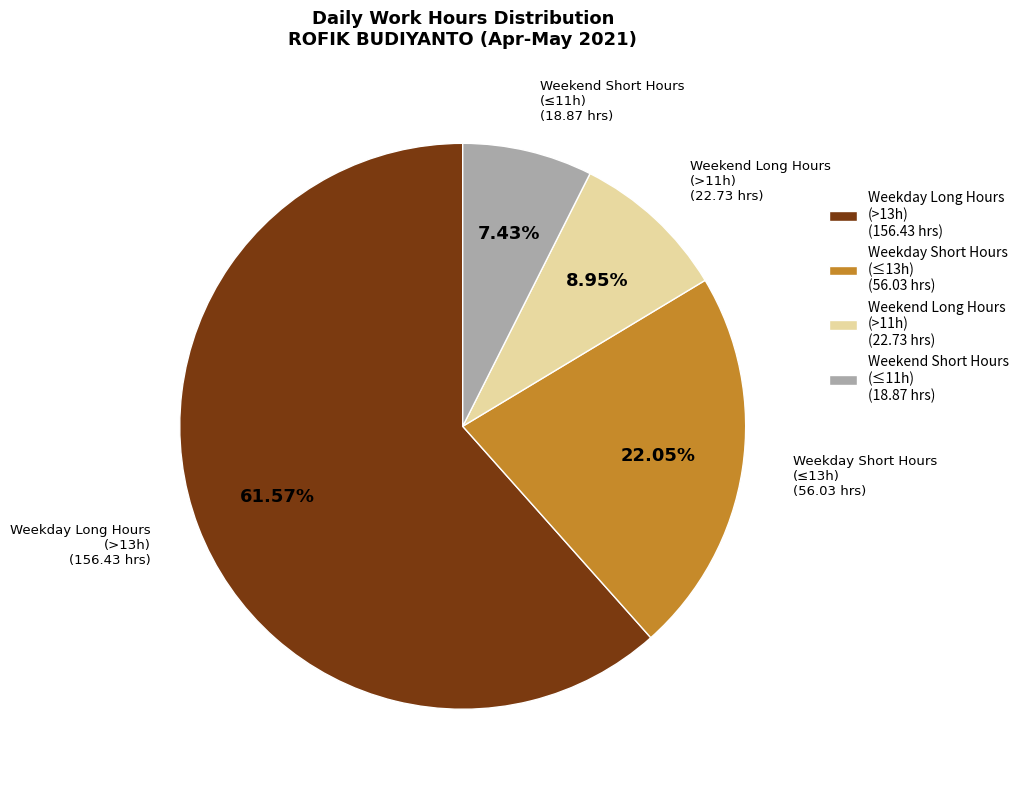

To the nearest percent, what is the average slice percentage?

25%